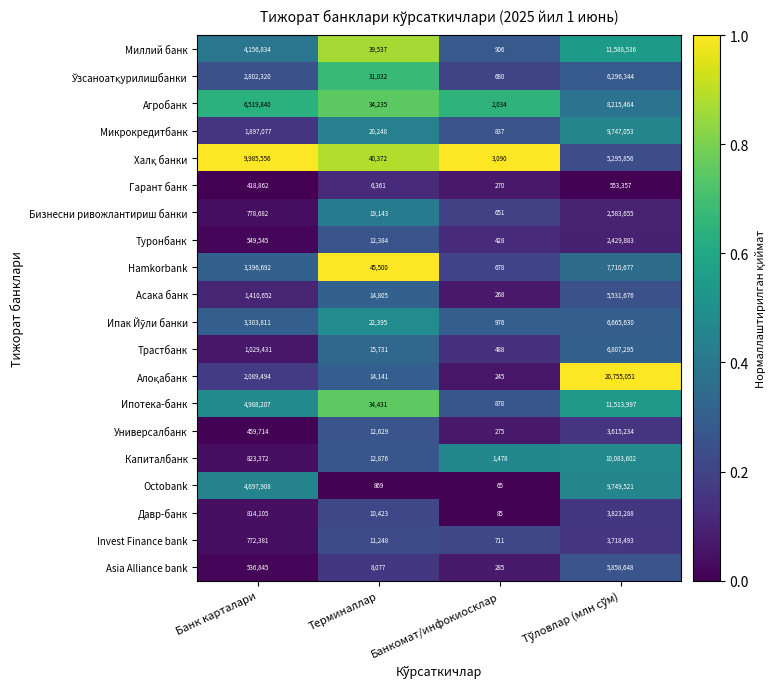

What is the total value across all series at Банкомат/инфокиосклар?

15328